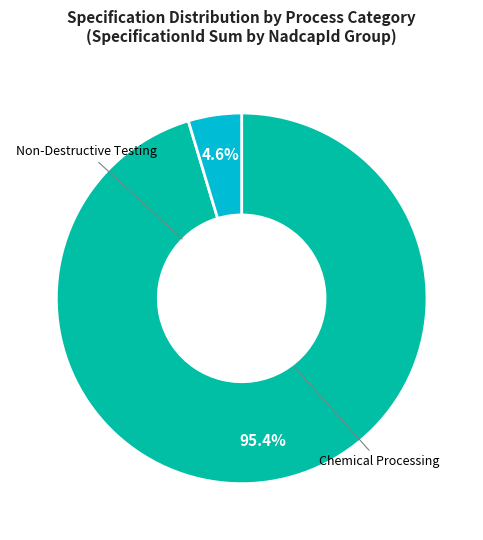

Does any single category account for the majority?

Yes